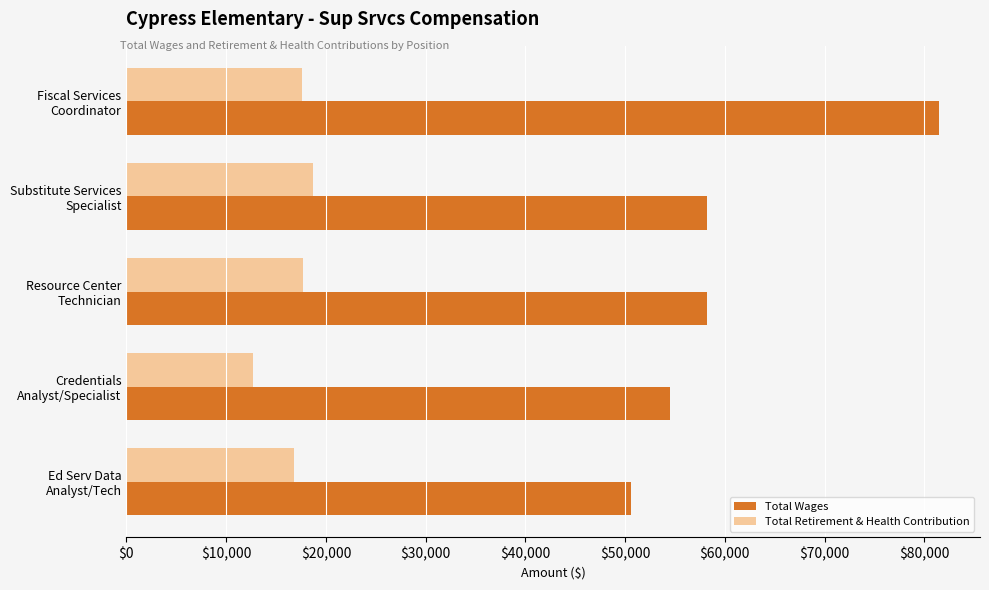

What is the sum of all Total Retirement & Health Contribution values?

83508